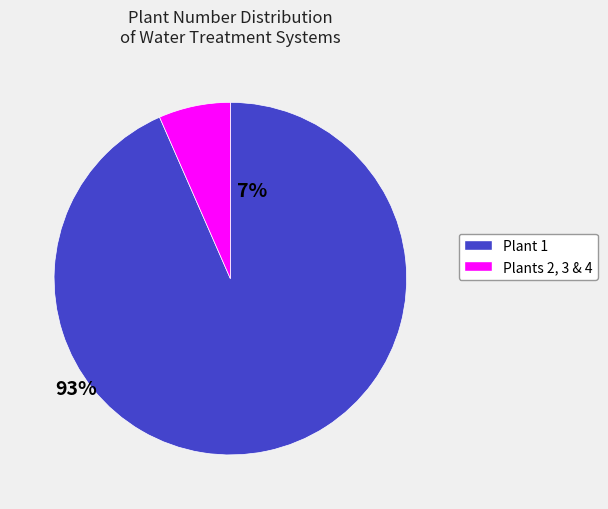

Does any single category account for the majority?

Yes